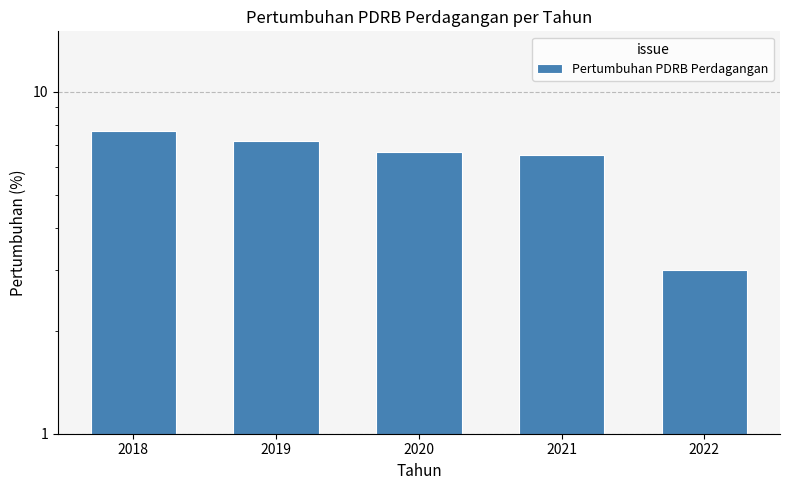

Reading left to right, extract all data points from this chart.

2018=7.7	2019=7.2	2020=6.7	2021=6.5	2022=3.0